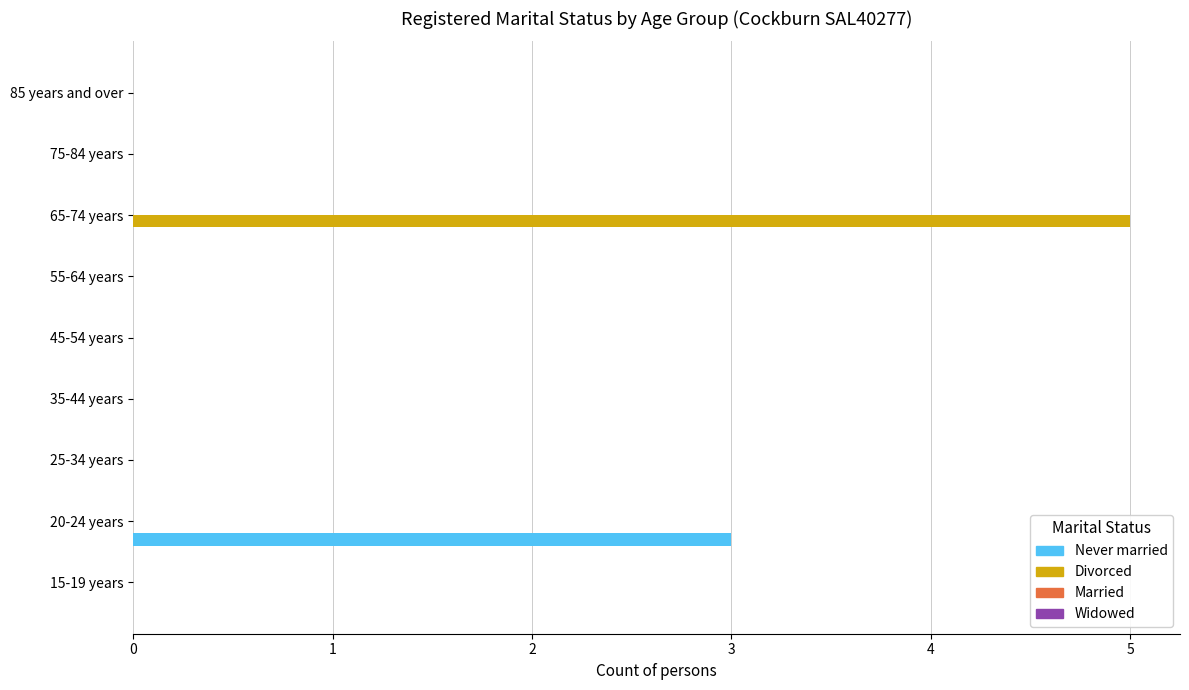

The value of Never married at 55-64 years is 0. True or false?

True